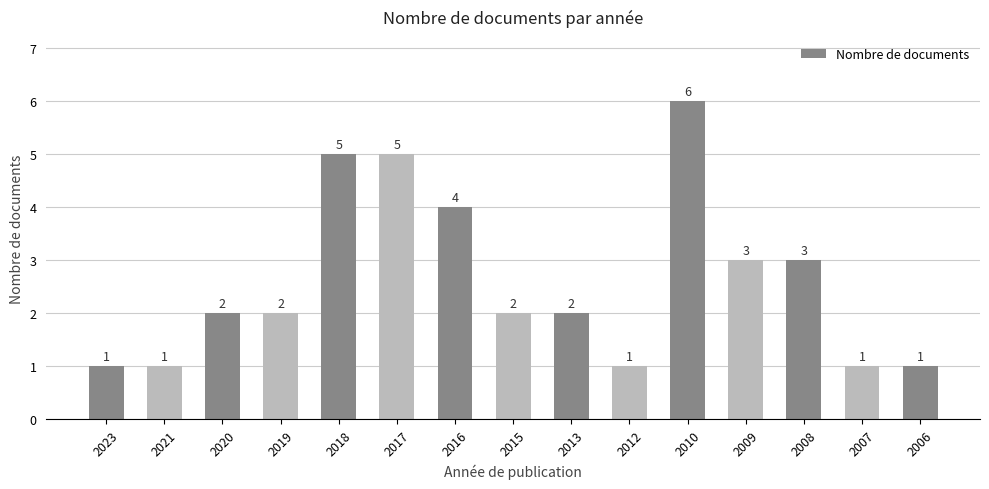

Reading left to right, what are all the values shown in this chart?

2023=1	2021=1	2020=2	2019=2	2018=5	2017=5	2016=4	2015=2	2013=2	2012=1	2010=6	2009=3	2008=3	2007=1	2006=1